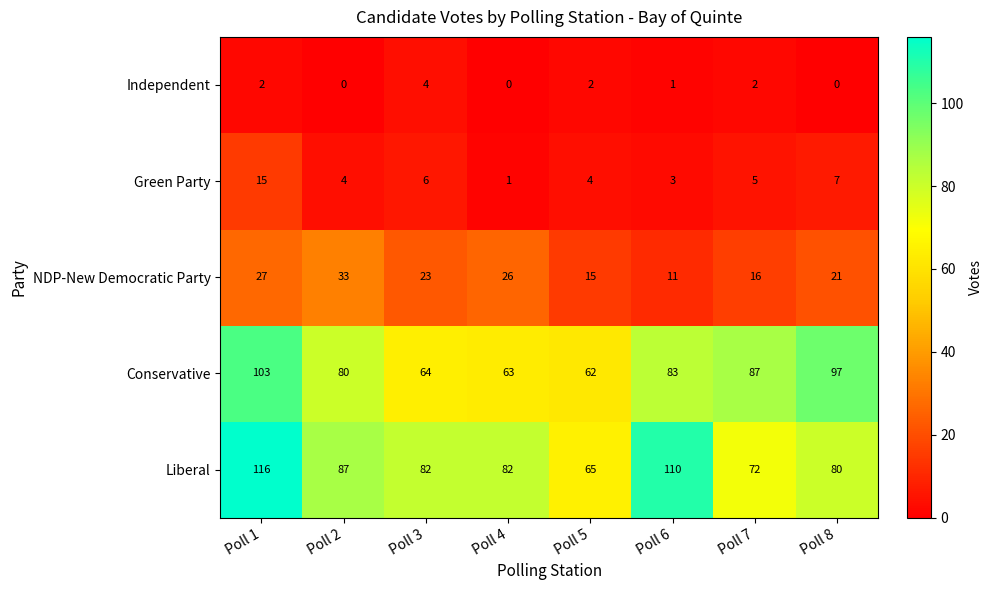

At how many categories does at least one series exceed 36?

8